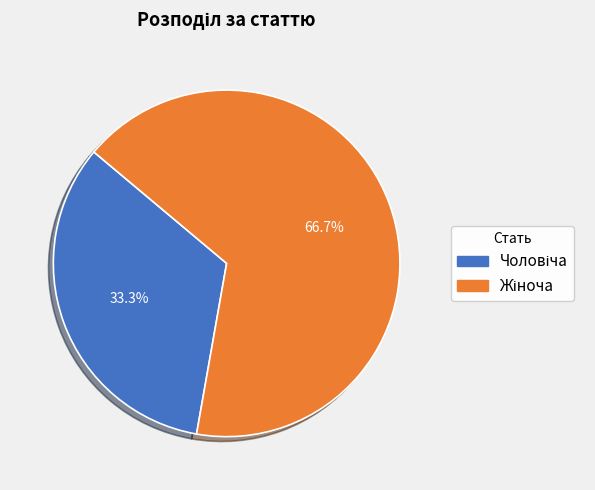

Is there any slice that represents more than half of the pie?

Yes